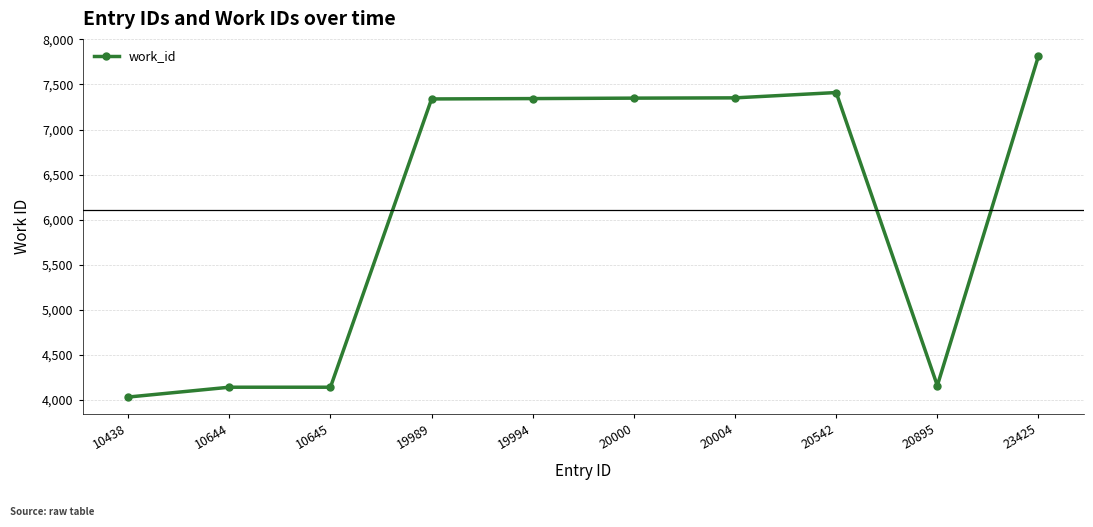

Which has a higher value, 19989 or 23425?

23425